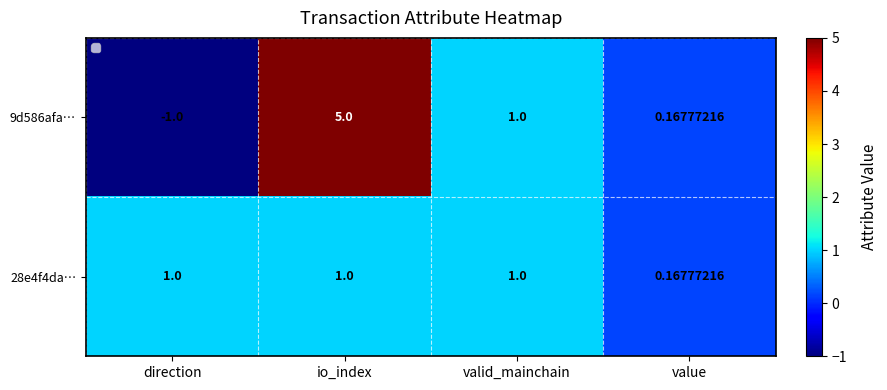

What is the difference between the highest and lowest values at direction?

2.0